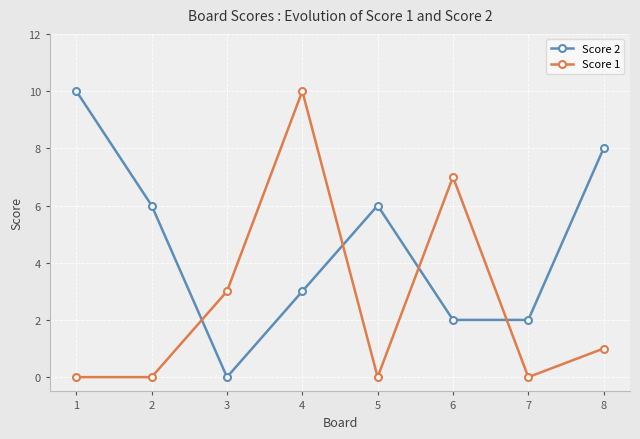

What value does the Score 2 series have at 2, to the nearest 10?

10